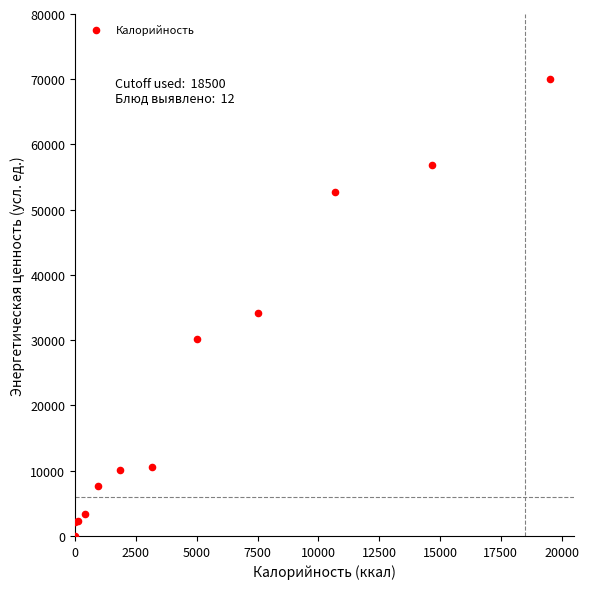

What Y value in the scatter plot is closest to 35021?

34138.2